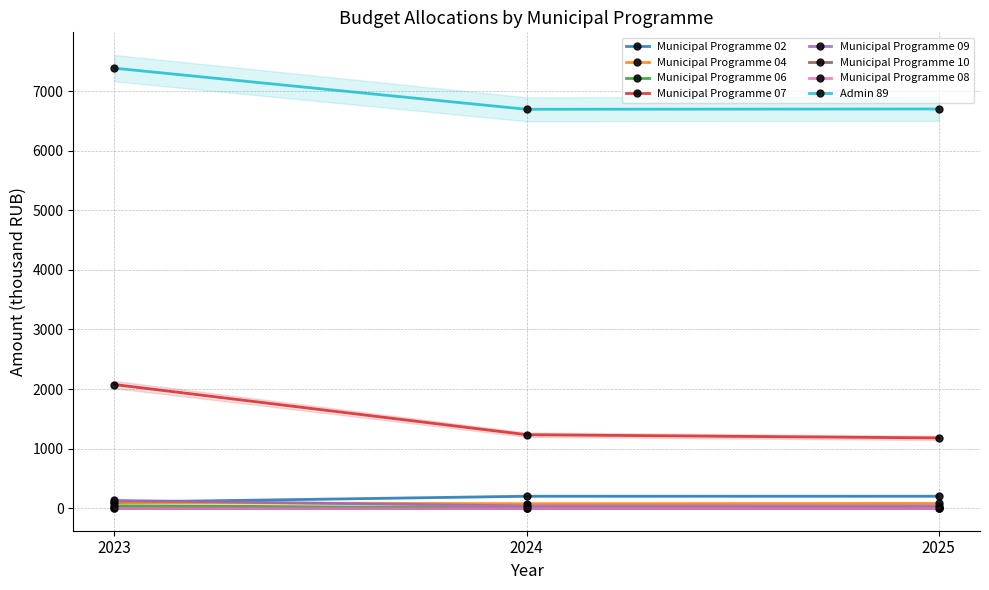

What is the value of the Municipal Programme 06 point at the 3rd from the left?

5.0